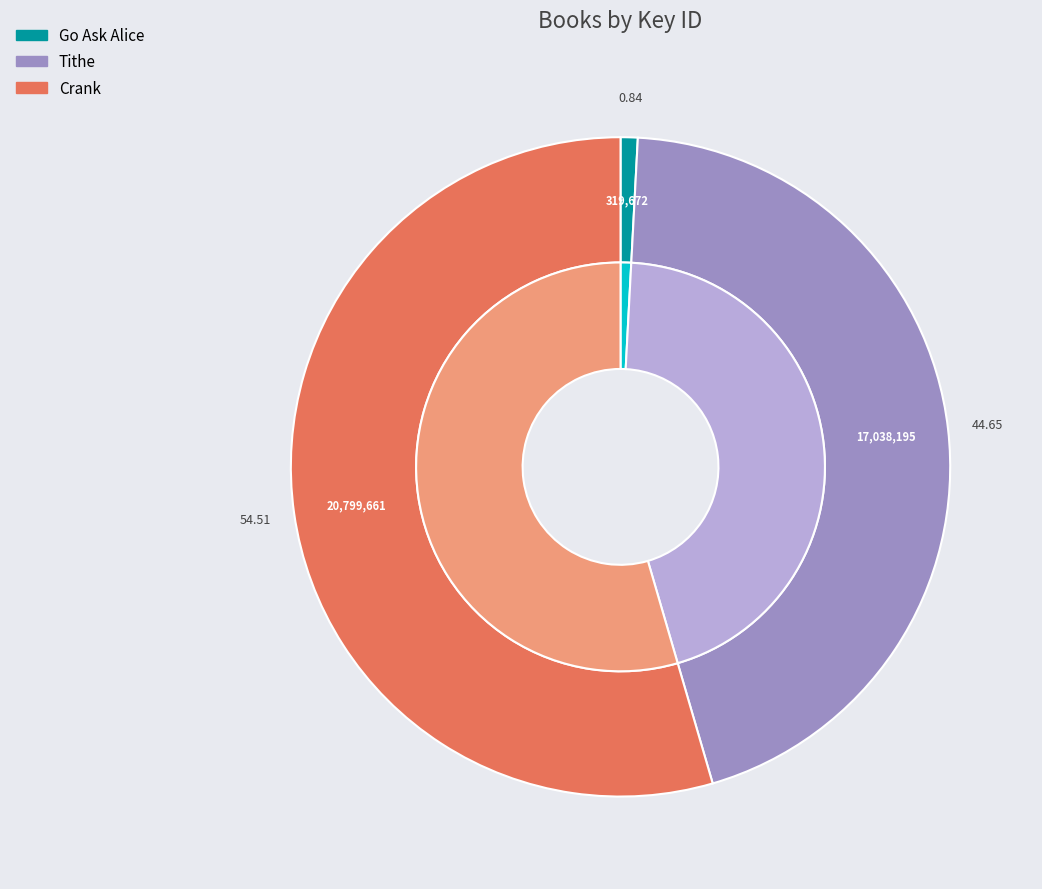

What portion of the pie excludes Crank?

45.5%